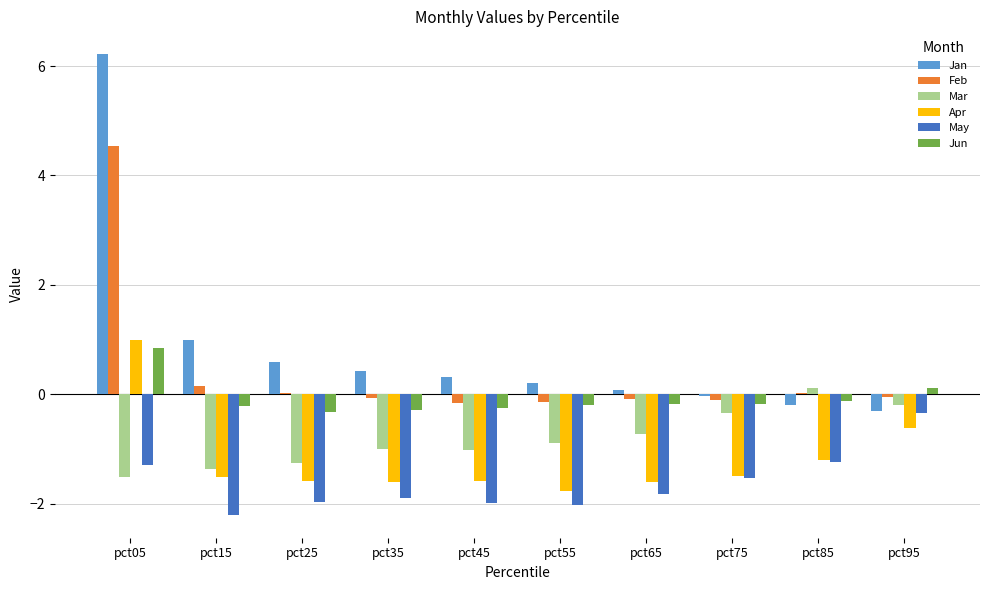

List the series in order of their peak value, lowest first.

May, Mar, Jun, Apr, Feb, Jan